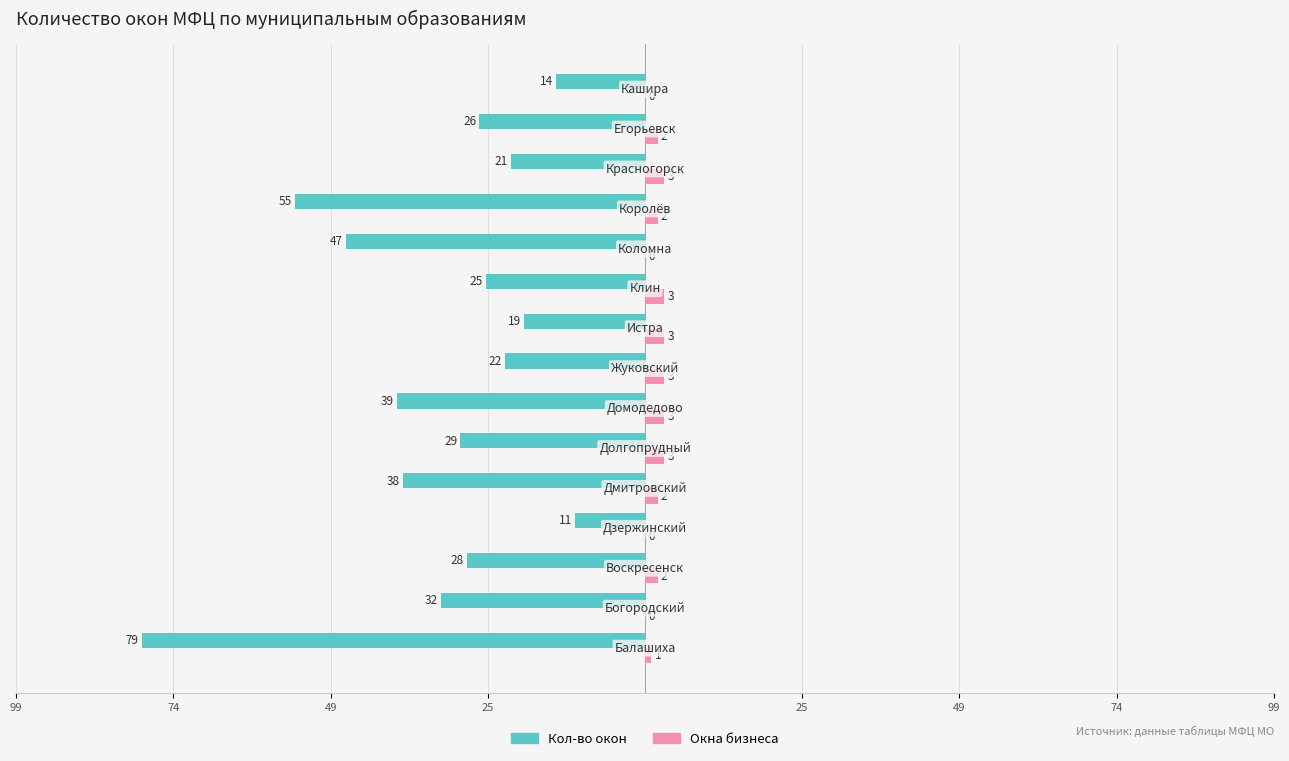

Which series has the widest spread of values?

Кол-во окон